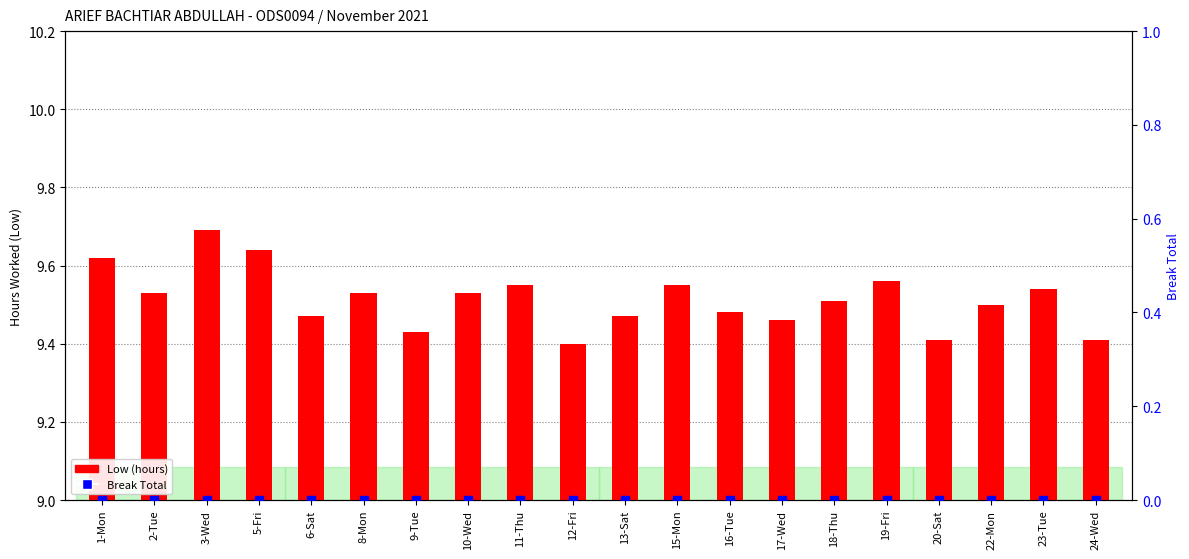

What position from the left is 5-Fri?

4